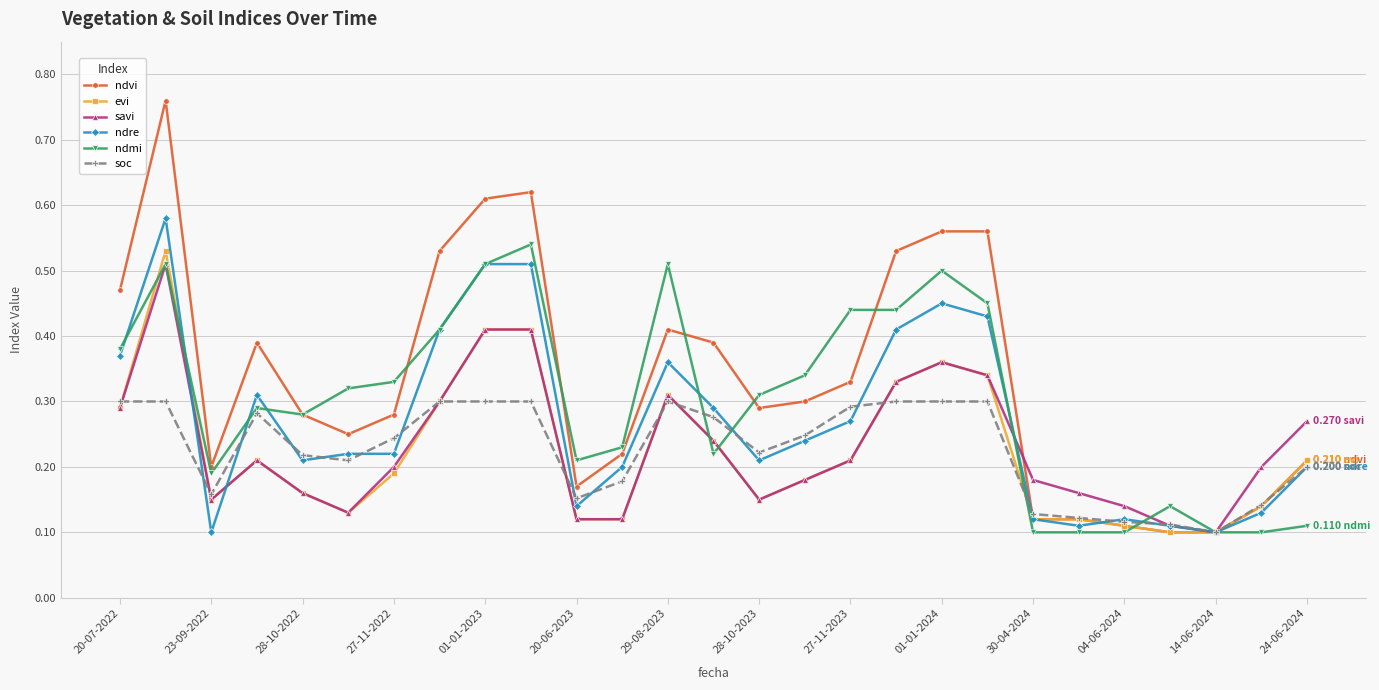

At how many categories does at least one series exceed 0?

27